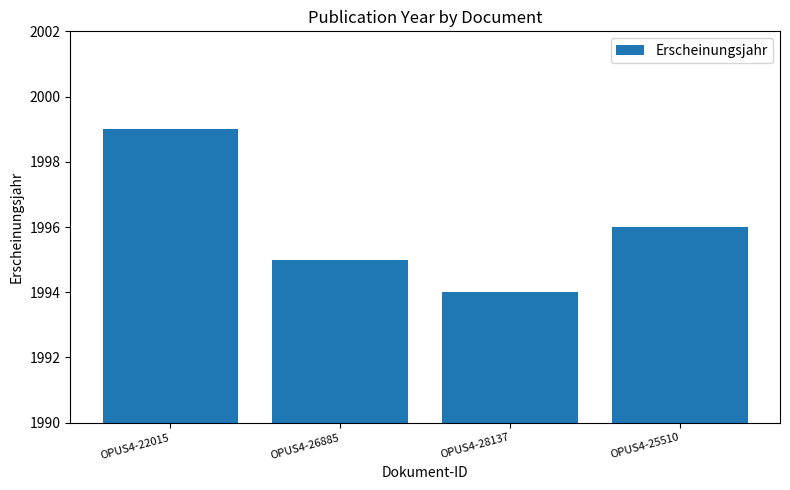

Rank the categories by value from lowest to highest.

OPUS4-28137, OPUS4-26885, OPUS4-25510, OPUS4-22015